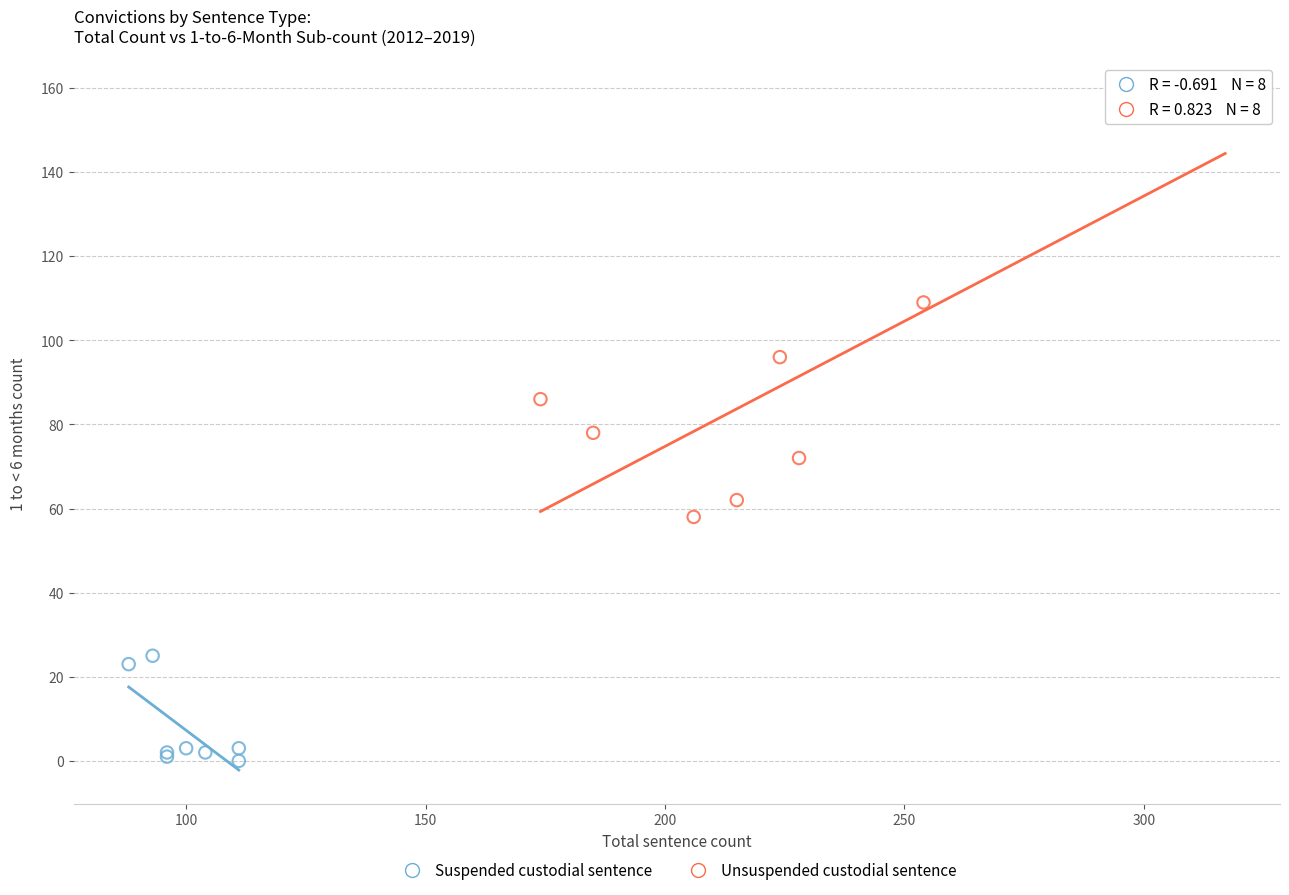

Which series contains the highest Y value?

Unsuspended custodial sentence